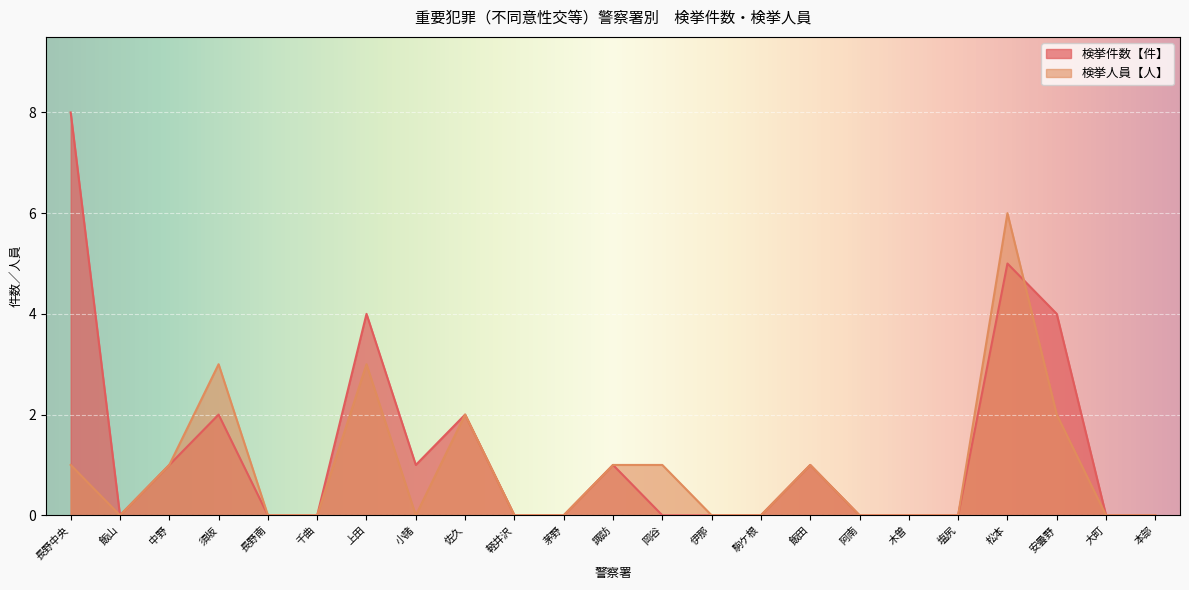

Is the value of 検挙件数【件】 at 長野南 greater than the value of 検挙人員【人】 at 本部?

No